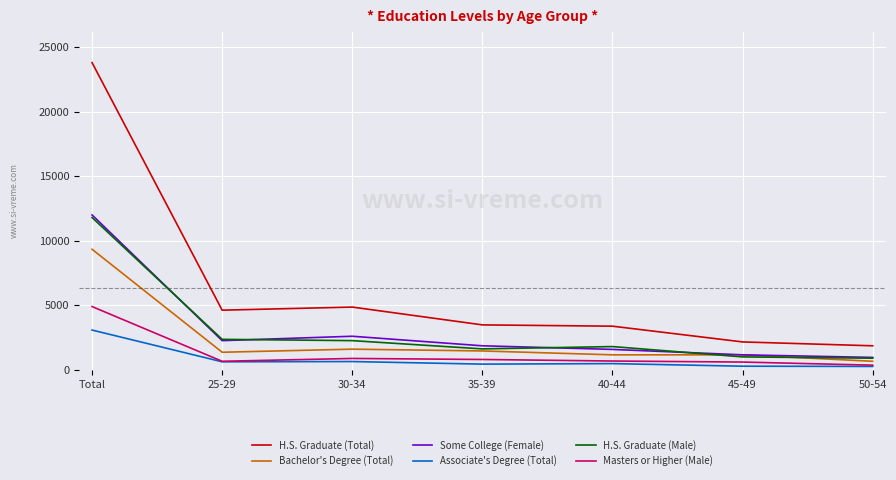

True or false: Masters or Higher (Male) has more than 2 interior local peaks.

False